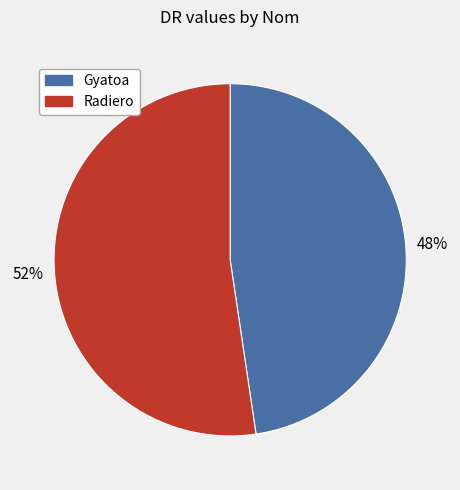

What is the ratio of the value at Radiero to the value at Gyatoa?

1.1